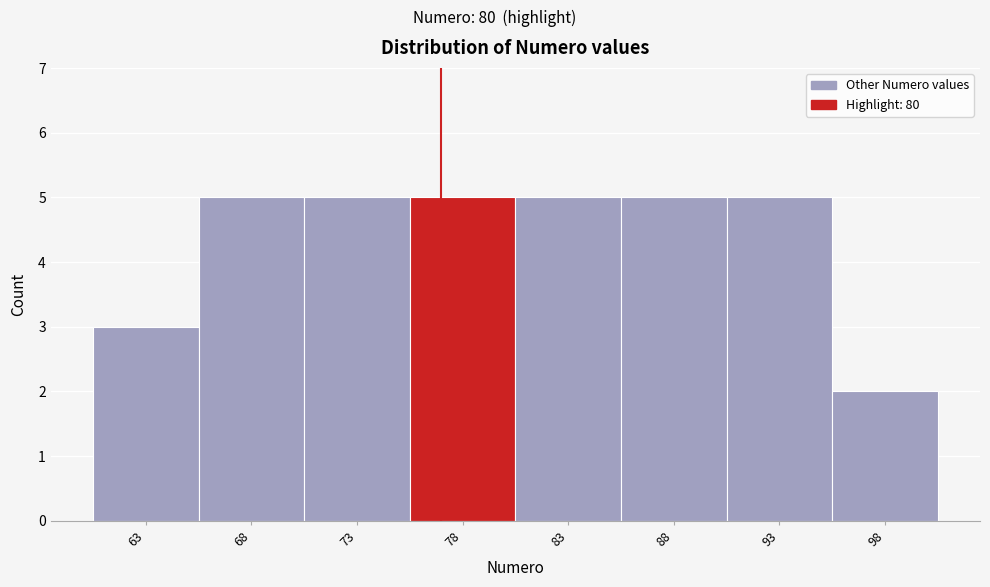

Reading left to right, list all the values displayed in this chart.

3	5	5	5	5	5	5	2